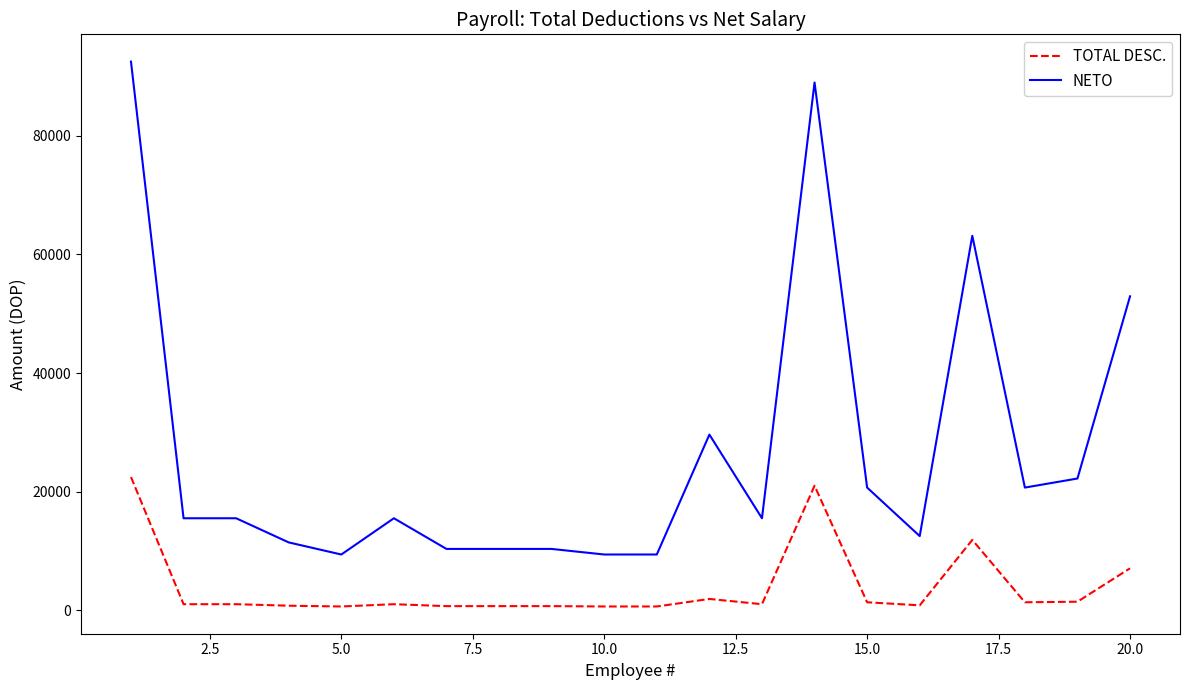

What are all the series names shown in the legend?

TOTAL DESC., NETO